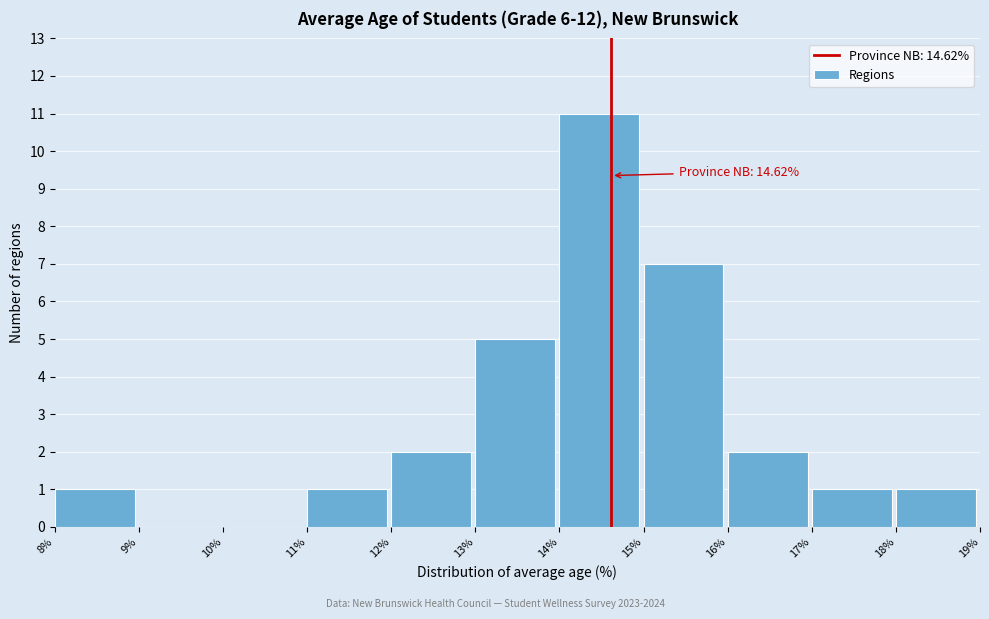

Over which range of the x-axis is the bar tallest?

14% to 15%